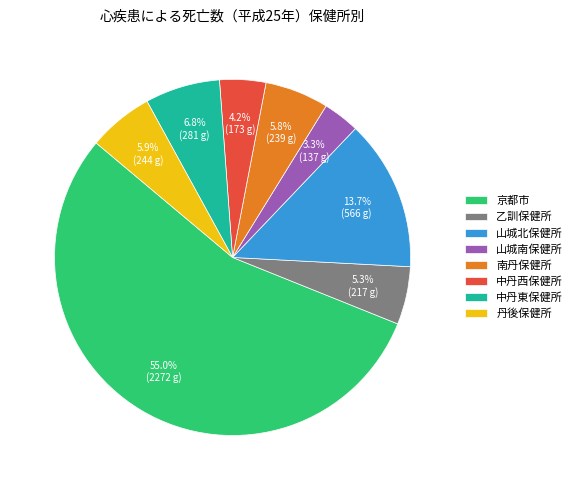

Do 中丹東保健所 and 南丹保健所 together represent more than half of the pie?

No